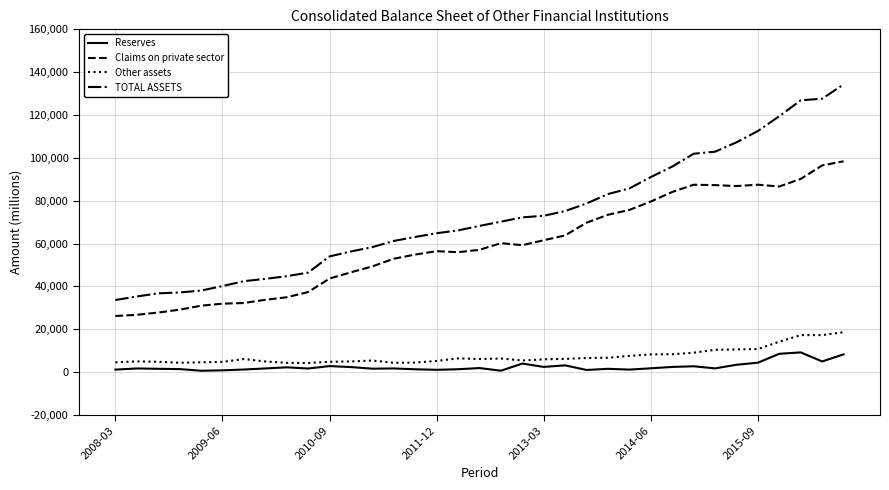

At how many categories does at least one series exceed 27842?

35